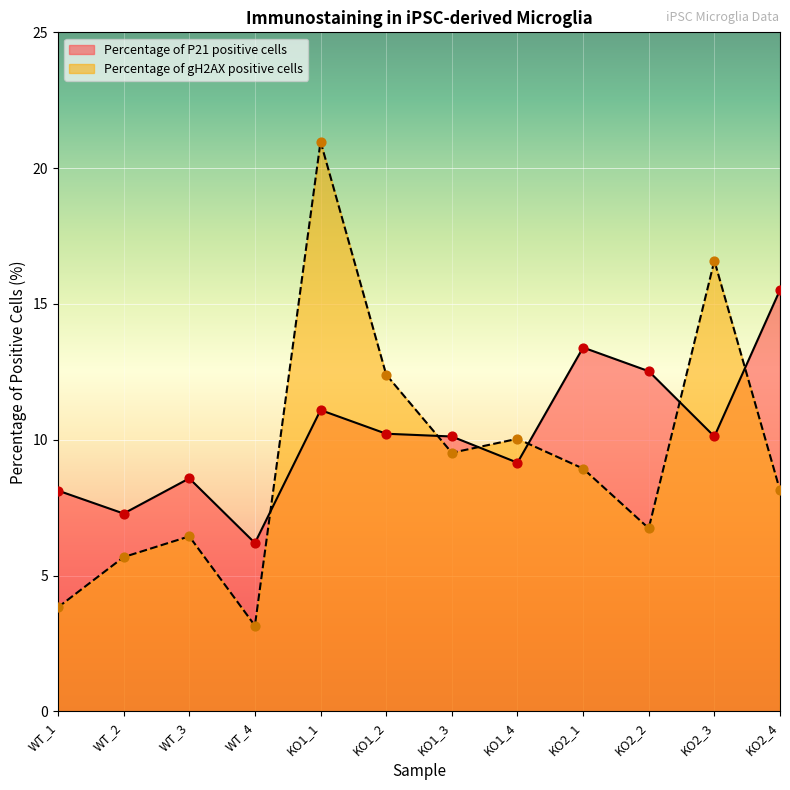

Which series reaches the maximum Y coordinate?

Percentage of gH2AX positive cells